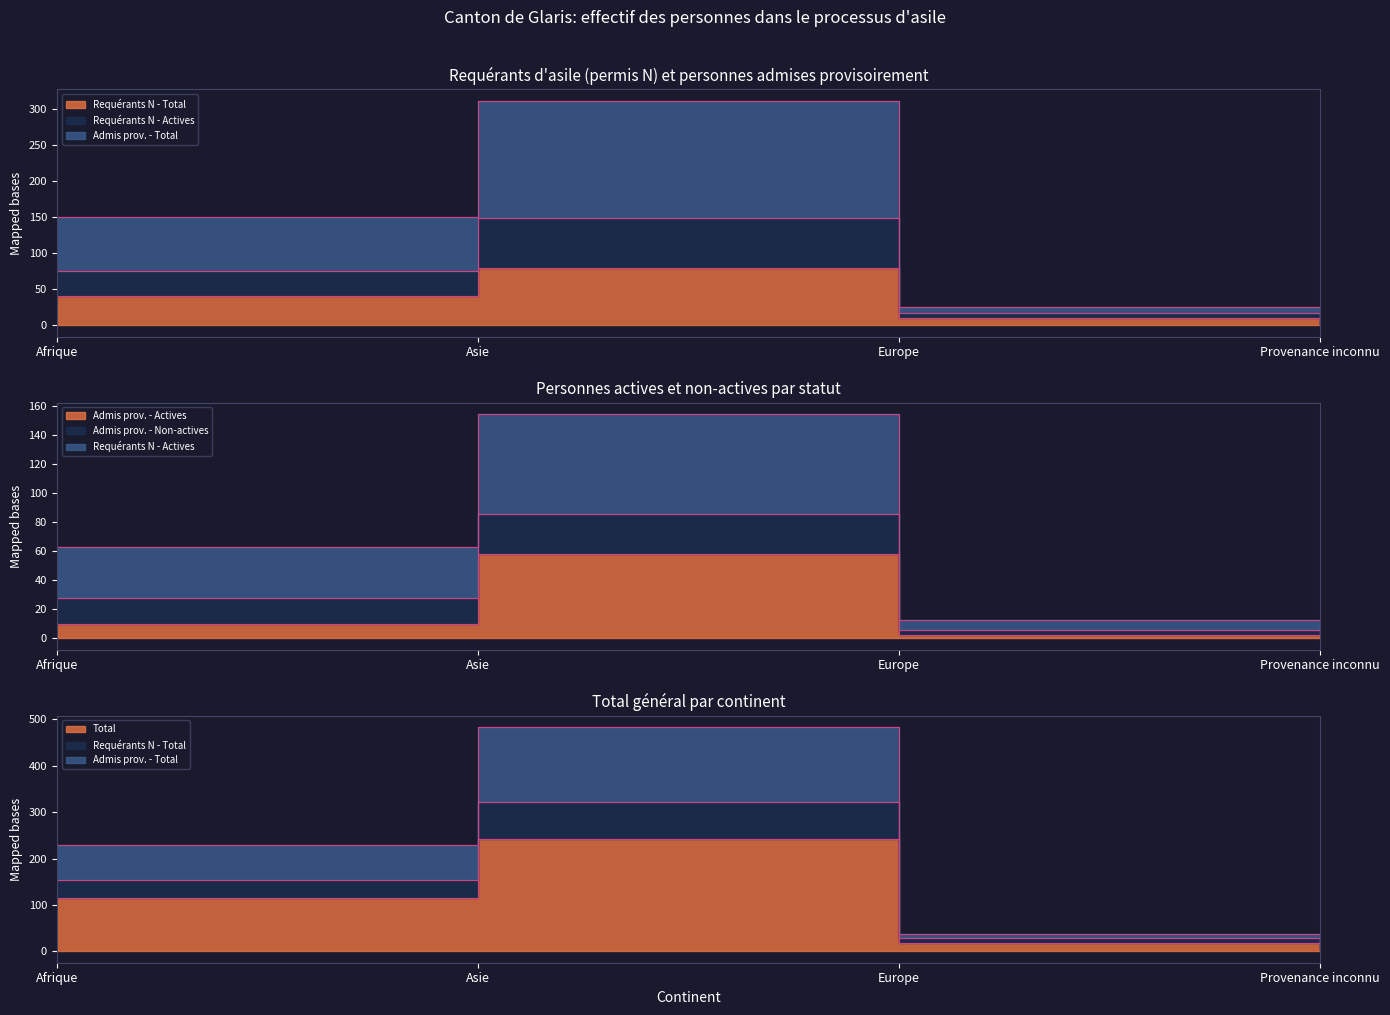

Which series has the largest range (max minus min)?

Admis prov. - Total